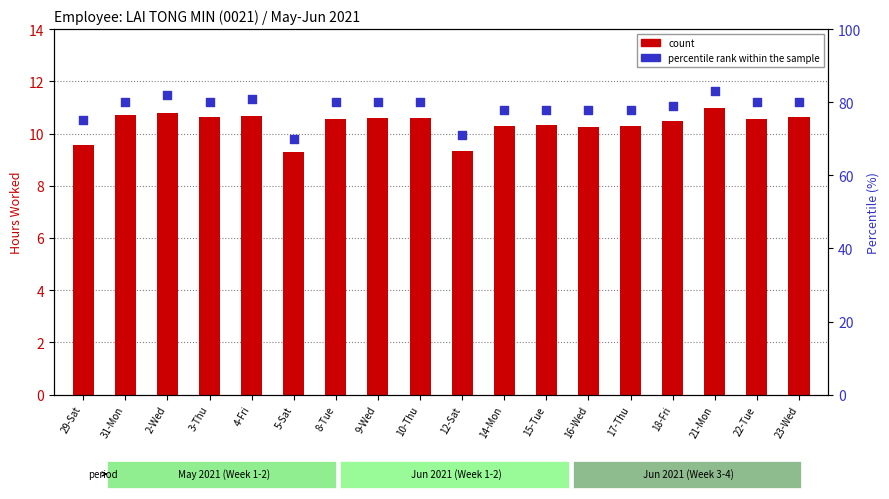

Is the value of percentile rank within the sample at 15-Tue greater than the value of count at 22-Tue?

Yes